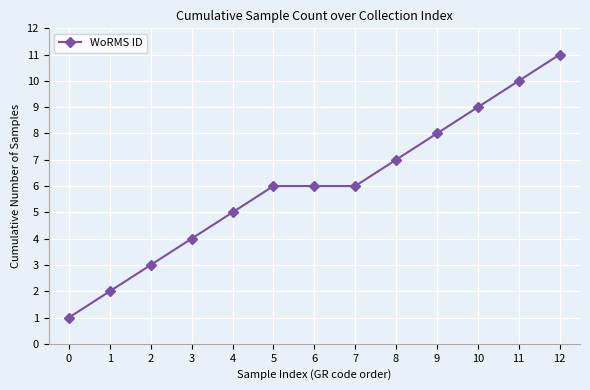

What is the average value?

6